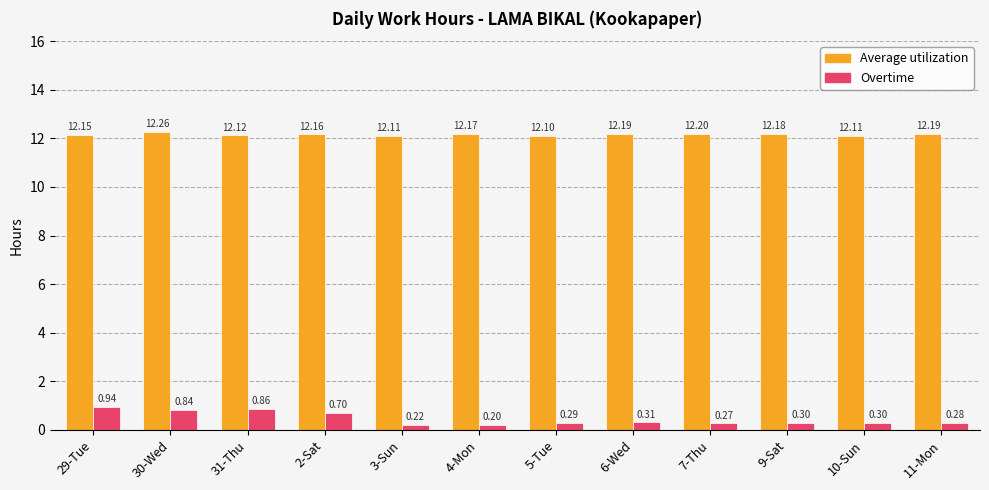

What is the sum of all Overtime values?

5.5